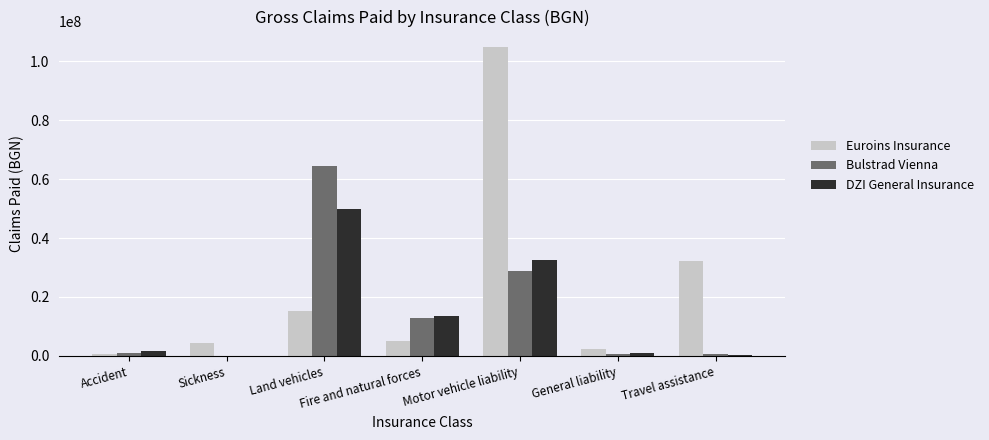

What is the sum of the Bulstrad Vienna values at Motor vehicle liability and Travel assistance?

29332626.2